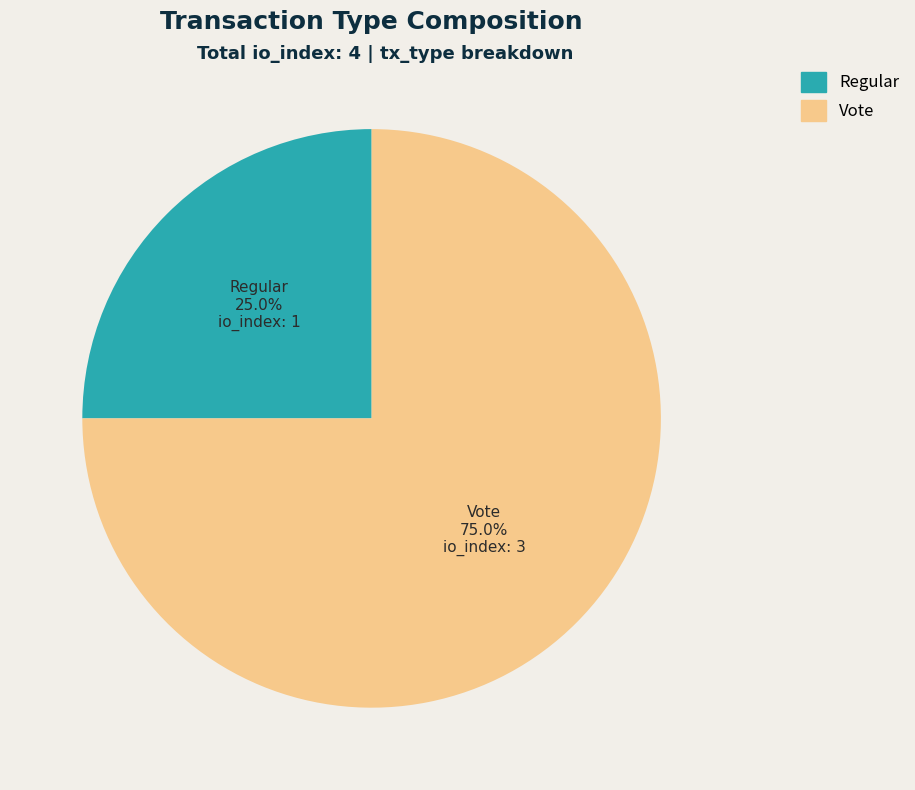

Is there any slice that represents more than half of the pie?

Yes